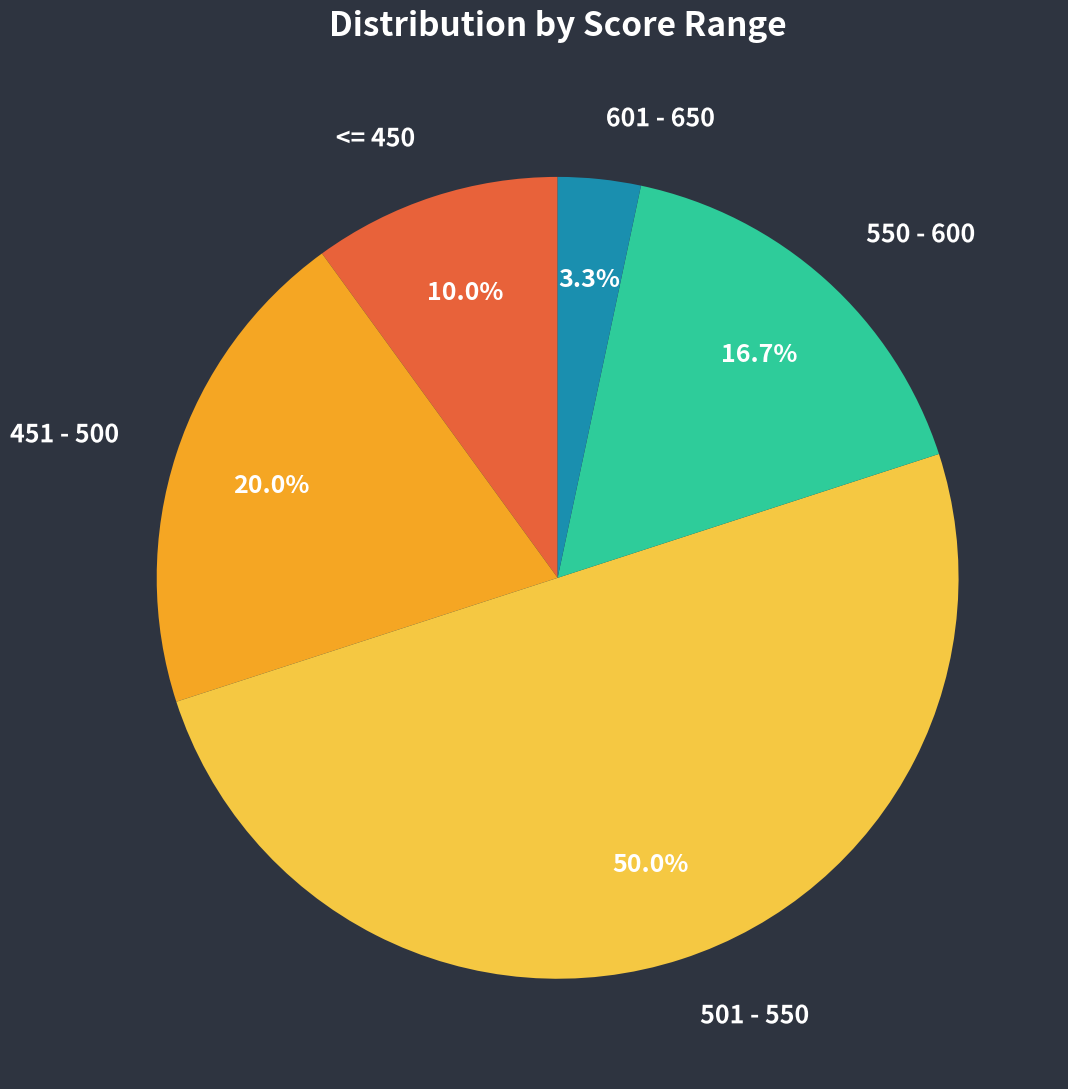

The <= 450 slice represents 16% of the pie. True or false?

False